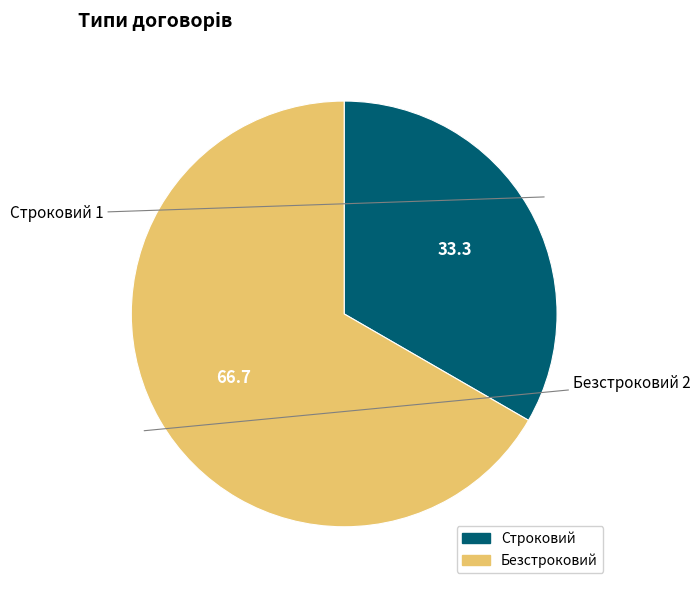

The Строковий slice represents 33% of the pie. True or false?

True